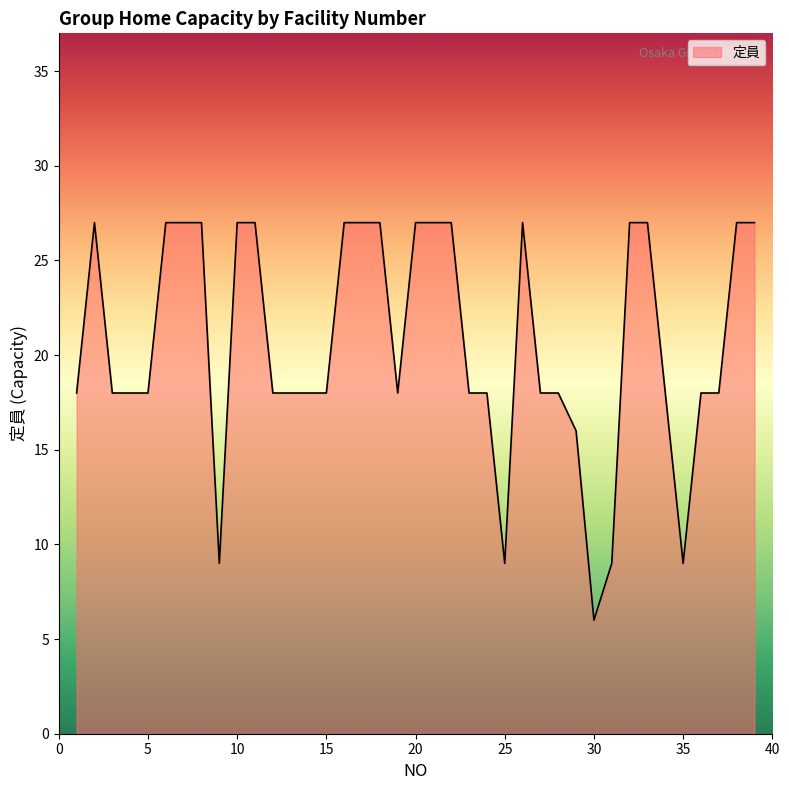

What is the maximum value shown in the chart?

27